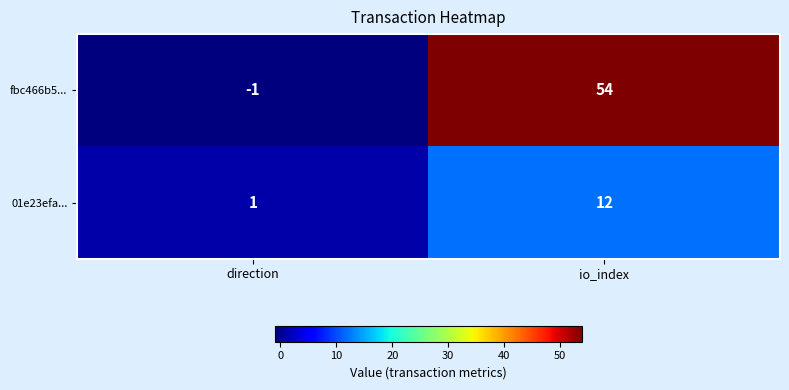

What is the spread (max minus min) of values at direction?

2